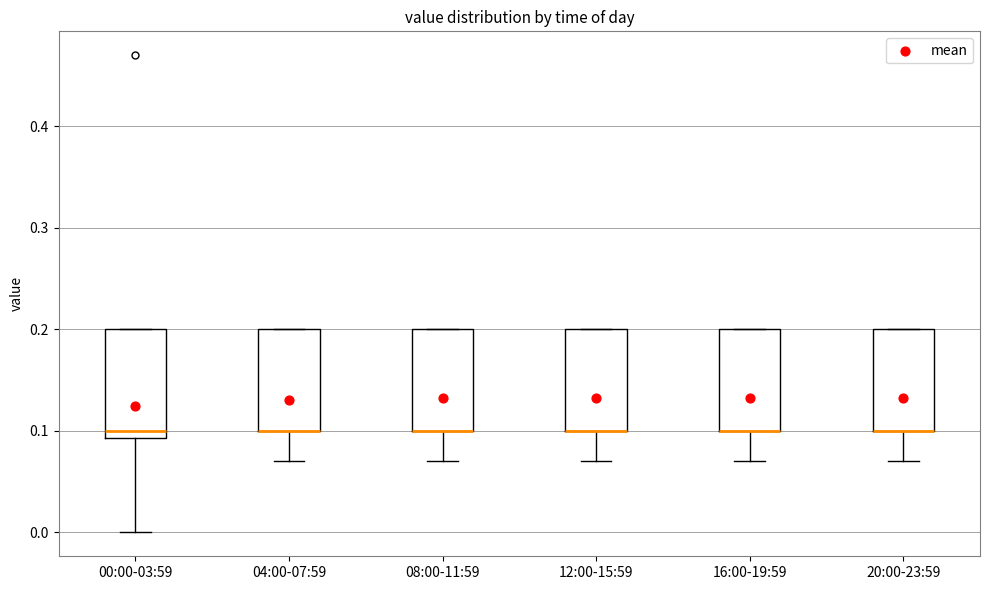

Reading left to right, read every box against the y-axis: the position of its median line, the range the box covers, and the ends of its whiskers. The values are not printed on the chart, so give them approximately, as read against the axis.

00:00-03:59: median 0.10, box 0.09 to 0.20, whiskers 0.00 to 0.20
04:00-07:59: median 0.10 (drawn on the box's lower edge), box 0.10 to 0.20, whiskers 0.07 to 0.20
08:00-11:59: median 0.10 (drawn on the box's lower edge), box 0.10 to 0.20, whiskers 0.07 to 0.20
12:00-15:59: median 0.10 (drawn on the box's lower edge), box 0.10 to 0.20, whiskers 0.07 to 0.20
16:00-19:59: median 0.10 (drawn on the box's lower edge), box 0.10 to 0.20, whiskers 0.07 to 0.20
20:00-23:59: median 0.10 (drawn on the box's lower edge), box 0.10 to 0.20, whiskers 0.07 to 0.20